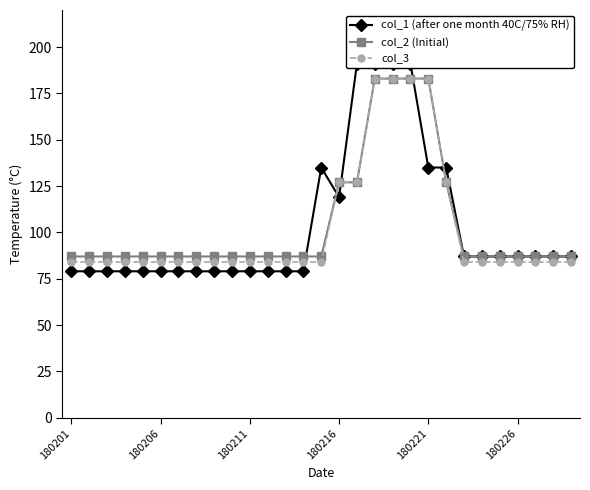

What is the total value across all series at 14?

306